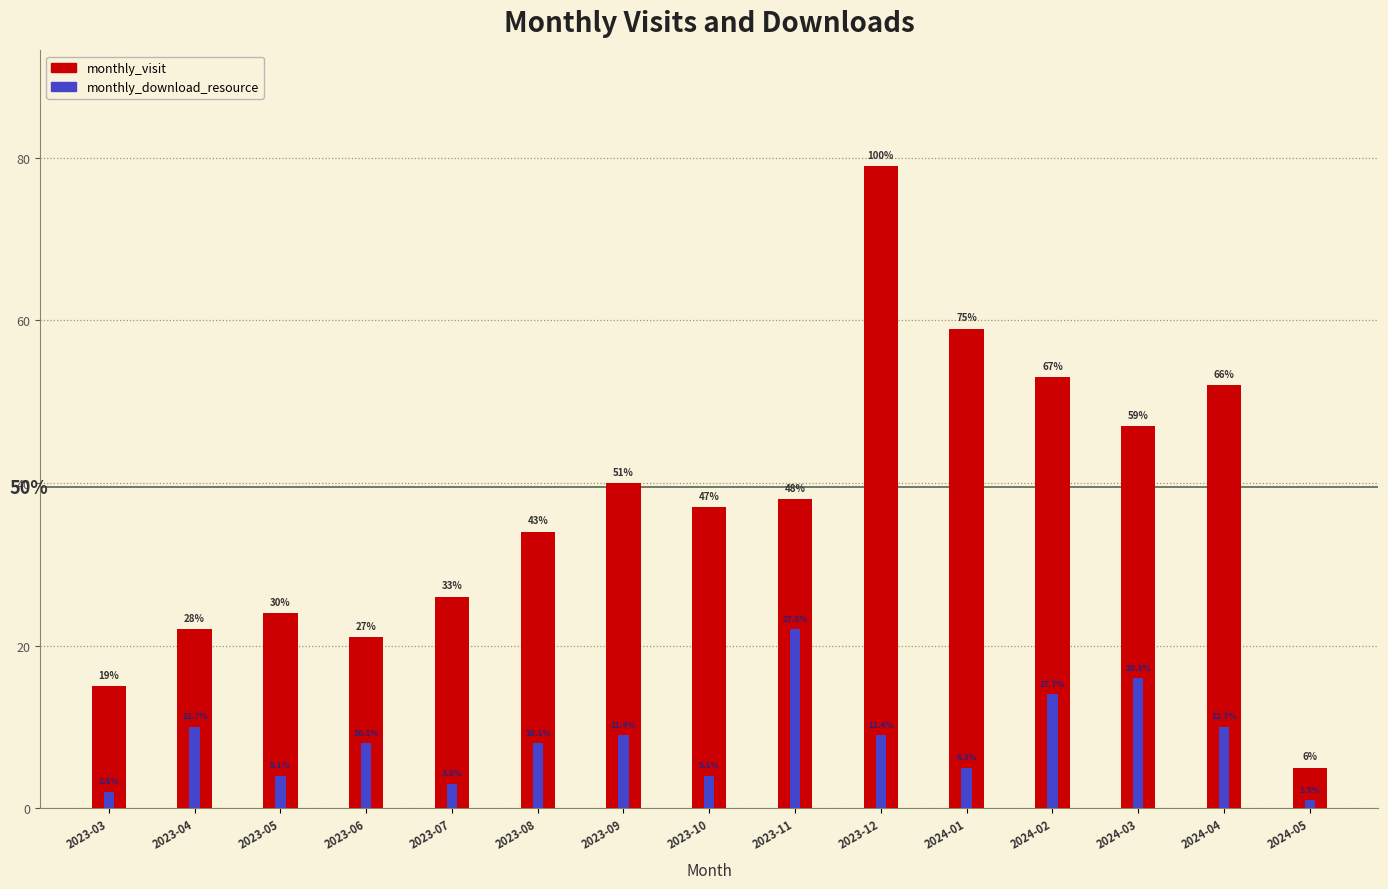

What is the value of the monthly_visit bar at the 2nd from the left?

22